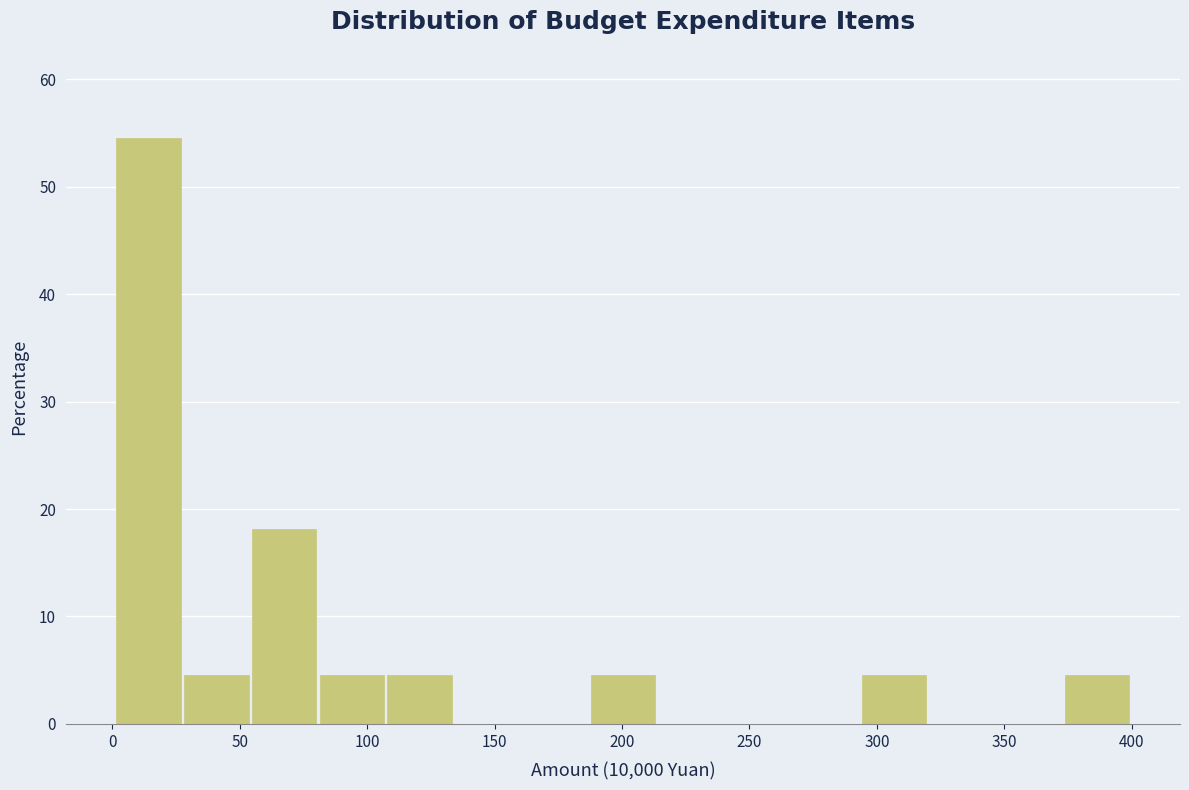

Reading left to right, transcribe this chart: for each bar, give the range it covers on the x-axis and its height. Neither the bar edges nor the heights are printed on the chart, so give them approximately, as read against the axes.

0 to 30: 55
30 to 55: 5
55 to 80: 18
80 to 105: 5
105 to 135: 5
135 to 160: 0
160 to 185: 0
185 to 215: 5
215 to 240: 0
240 to 265: 0
265 to 295: 0
295 to 320: 5
320 to 345: 0
345 to 375: 0
375 to 400: 5